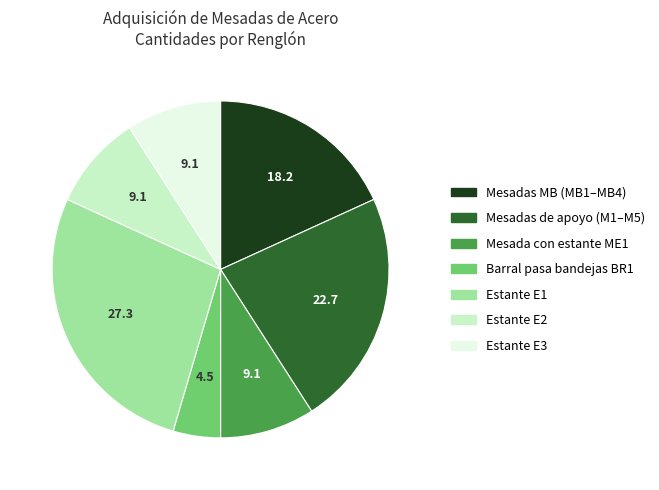

Is there any slice that represents more than half of the pie?

No